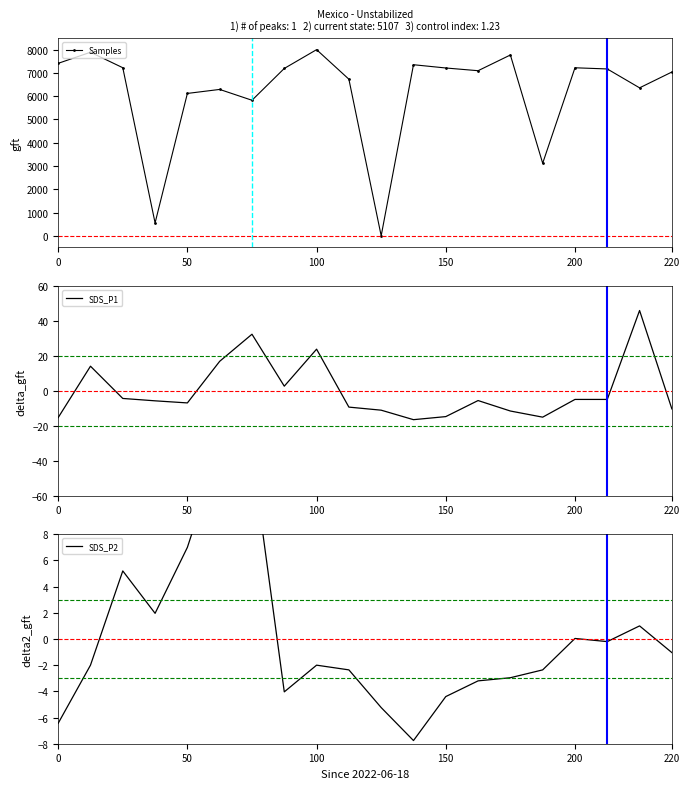

In Samples, how many points are higher than both neighbors (excluding endpoints)?

6